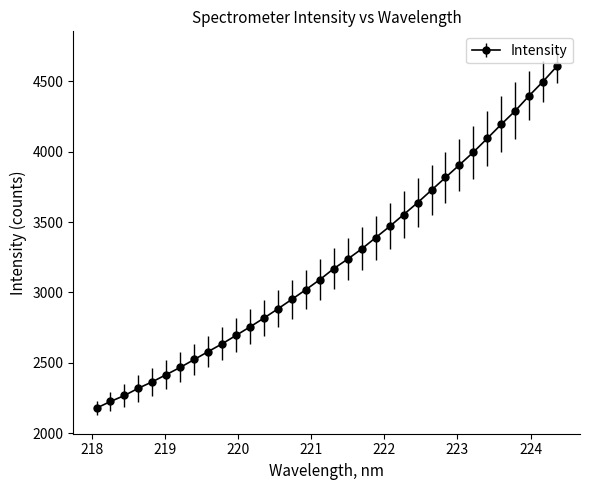

What is the difference between the maximum and minimum values?

2429.2